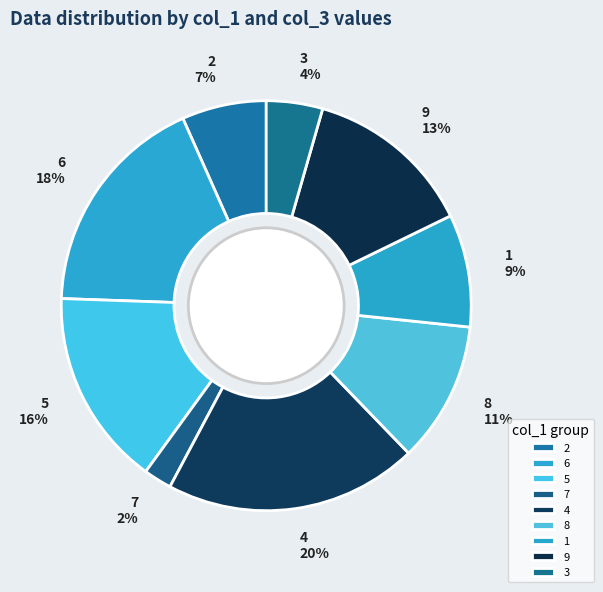

Rank the categories by value from highest to lowest.

4, 6, 5, 9, 8, 1, 2, 3, 7